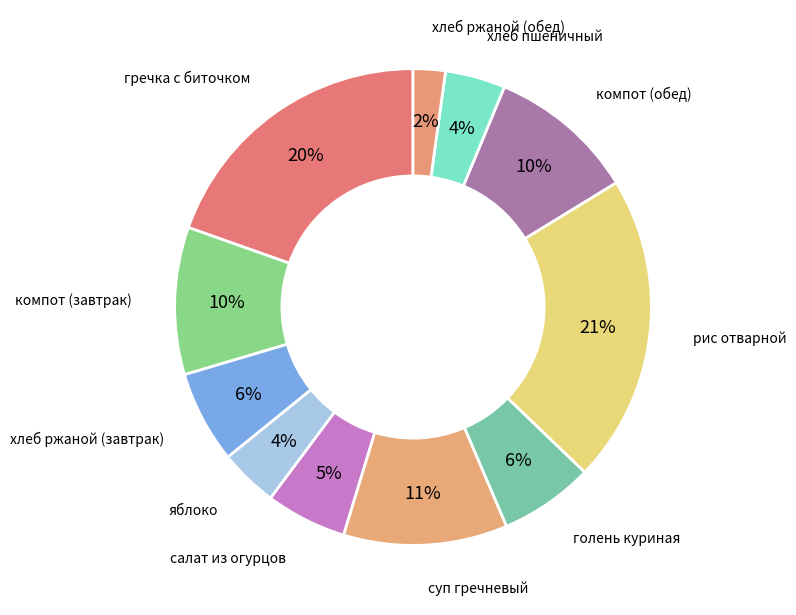

Which slice is the smallest?

хлеб ржаной (обед)